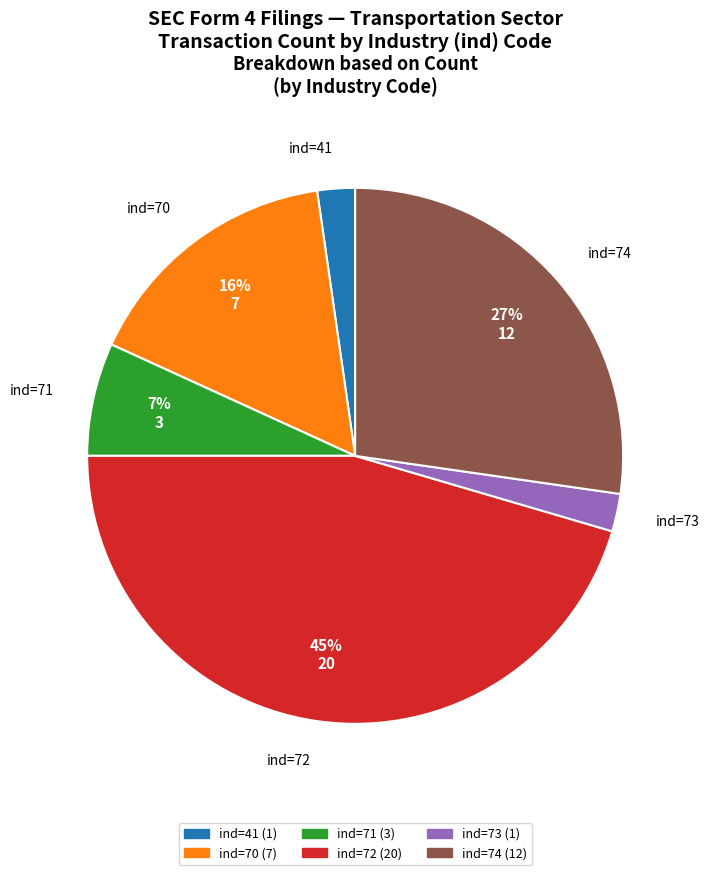

To the nearest percent, what is the average slice percentage?

17%